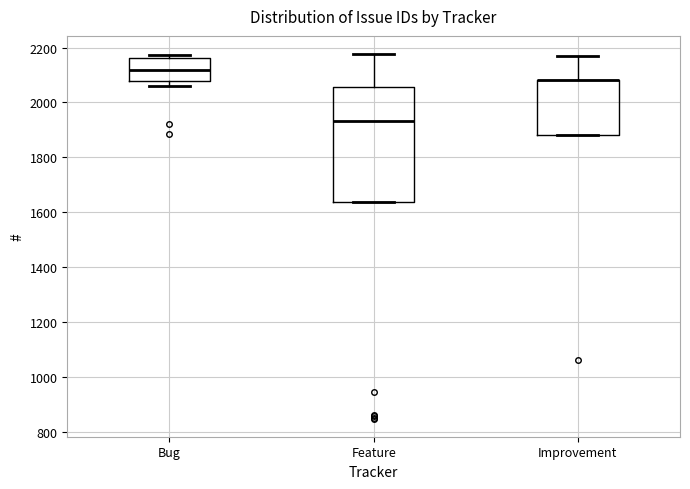

Reading left to right, transcribe this box plot: for each box, give where its median line is, the range the box spans, and where its two whiskers end, as read against the y-axis. The values are not printed on the chart, so give them approximately, as read against the axis.

Bug: median 2120, box 2080 to 2160, whiskers 2060 to 2180
Feature: median 1940, box 1640 to 2060, whiskers 1640 to 2180
Improvement: median 2080 (drawn on the box's upper edge), box 1880 to 2080, whiskers 1880 to 2180